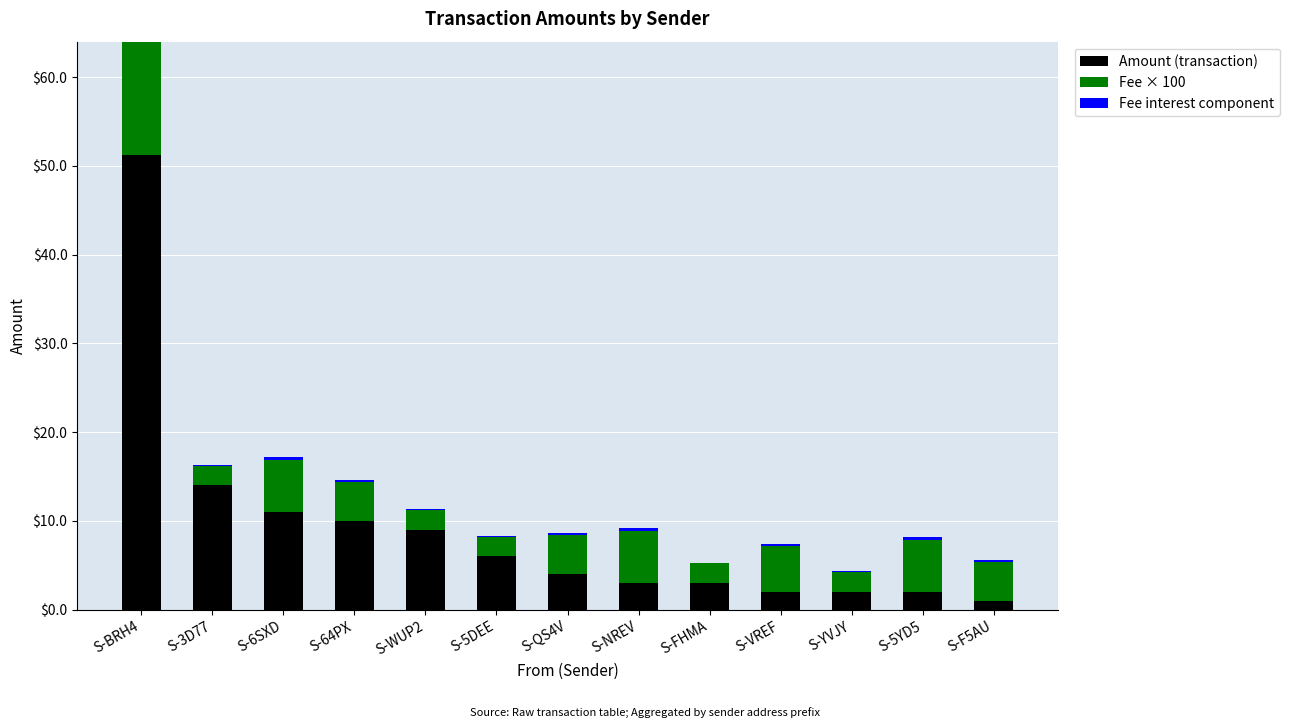

Rank the series by their maximum value, from highest to lowest.

Amount (transaction), Fee × 100, Fee interest component